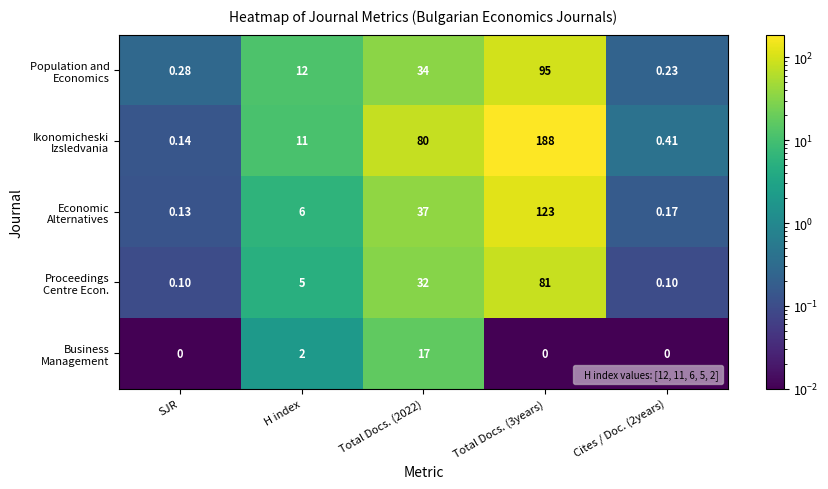

At which category is the sum across all series the highest?

Total Docs. (3years)